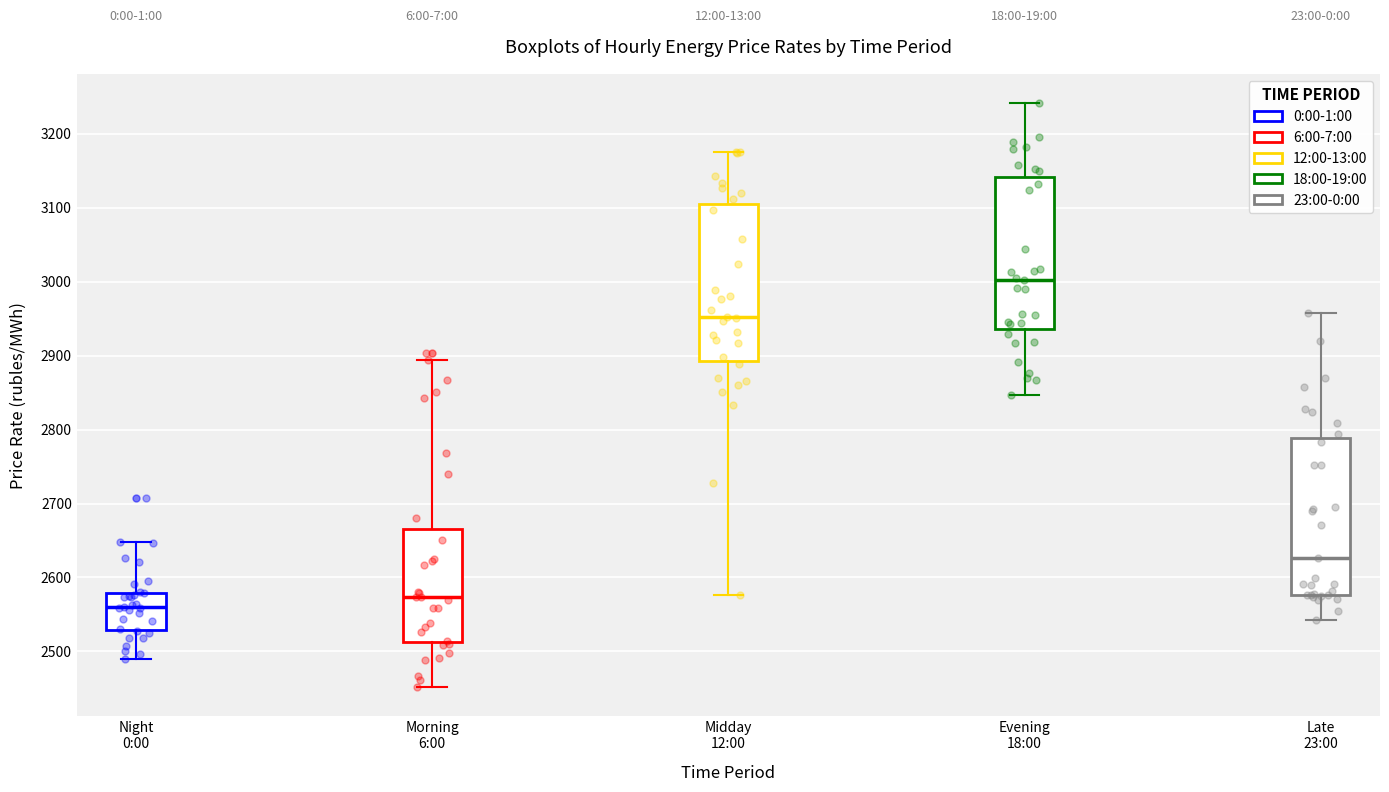

Reading left to right, transcribe this box plot: for each box, give where its median line is, the range the box spans, and where its two whiskers end, as read against the y-axis. The values are not printed on the chart, so give them approximately, as read against the axis.

Night 0:00: median 2560, box 2530 to 2580, whiskers 2490 to 2650
Morning 6:00: median 2570, box 2510 to 2670, whiskers 2450 to 2890
Midday 12:00: median 2950, box 2890 to 3100, whiskers 2580 to 3180
Evening 18:00: median 3000, box 2940 to 3140, whiskers 2850 to 3240
Late 23:00: median 2630, box 2580 to 2790, whiskers 2540 to 2960